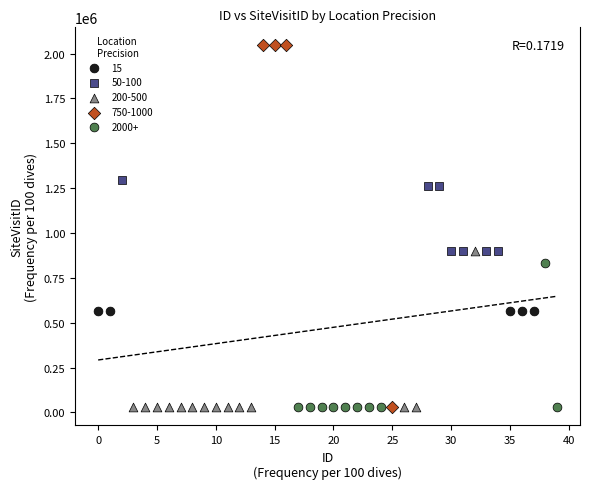

Which series contains the highest Y value?

750-1000